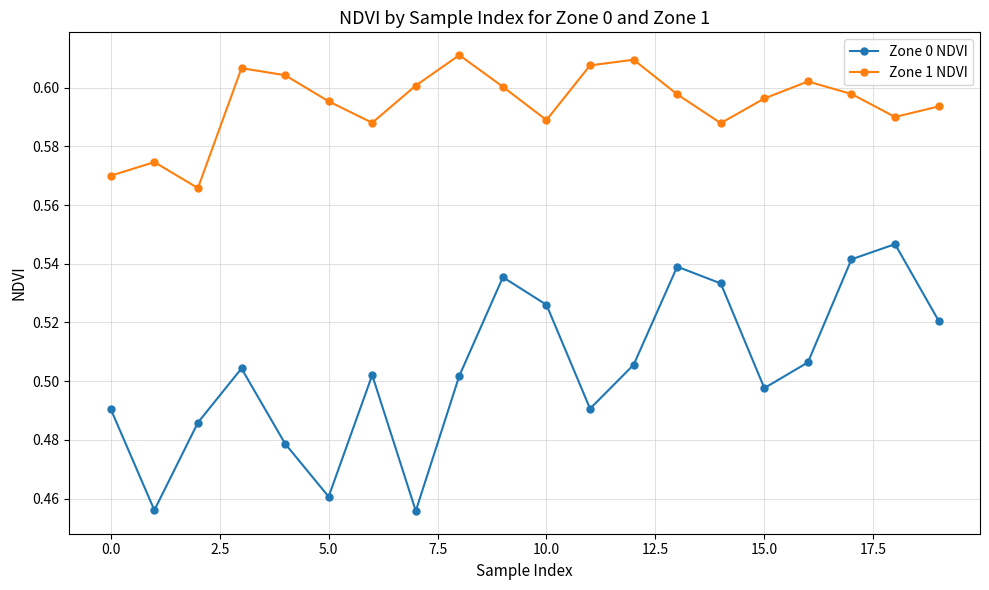

How many categories are shown in the chart?

20